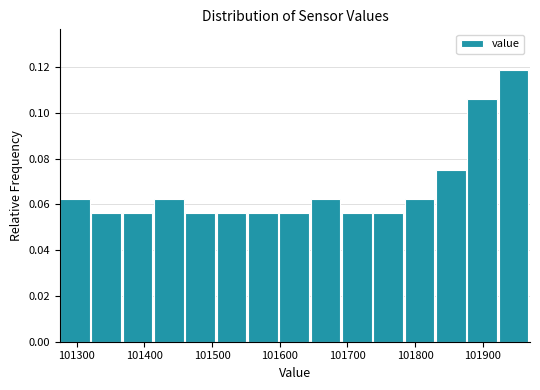

Reading left to right, transcribe this chart: for each bar, give the range it covers on the x-axis and its height. Neither the bar edges nor the heights are printed on the chart, so give them approximately, as read against the axes.

101280 to 101320: 0.062
101320 to 101370: 0.056
101370 to 101410: 0.056
101410 to 101460: 0.062
101460 to 101510: 0.056
101510 to 101550: 0.056
101550 to 101600: 0.056
101600 to 101650: 0.056
101650 to 101690: 0.062
101690 to 101740: 0.056
101740 to 101780: 0.056
101780 to 101830: 0.062
101830 to 101880: 0.076
101880 to 101920: 0.106
101920 to 101970: 0.118